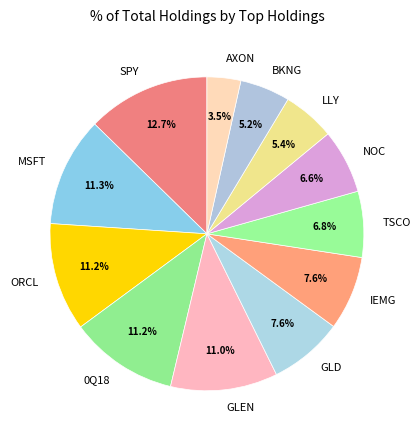

How much of the chart is everything except IEMG?

92.4%